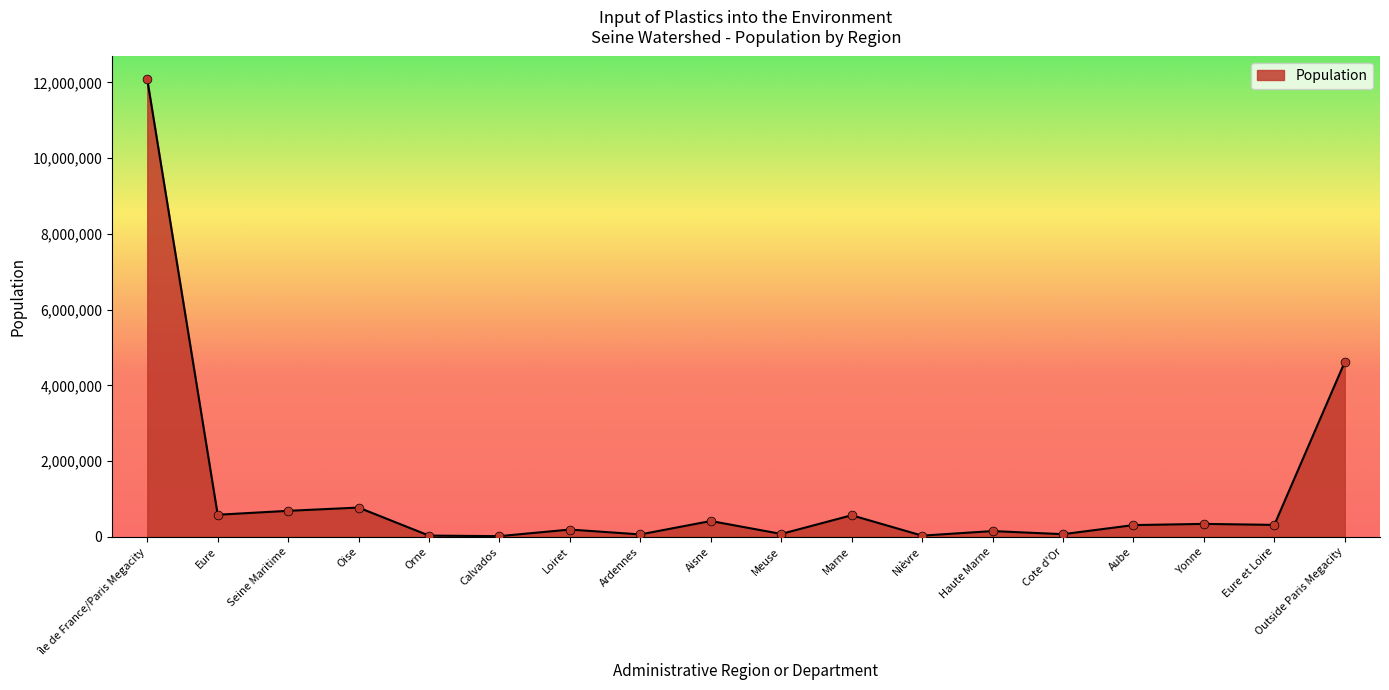

Which has a higher value, Loiret or Aube?

Aube